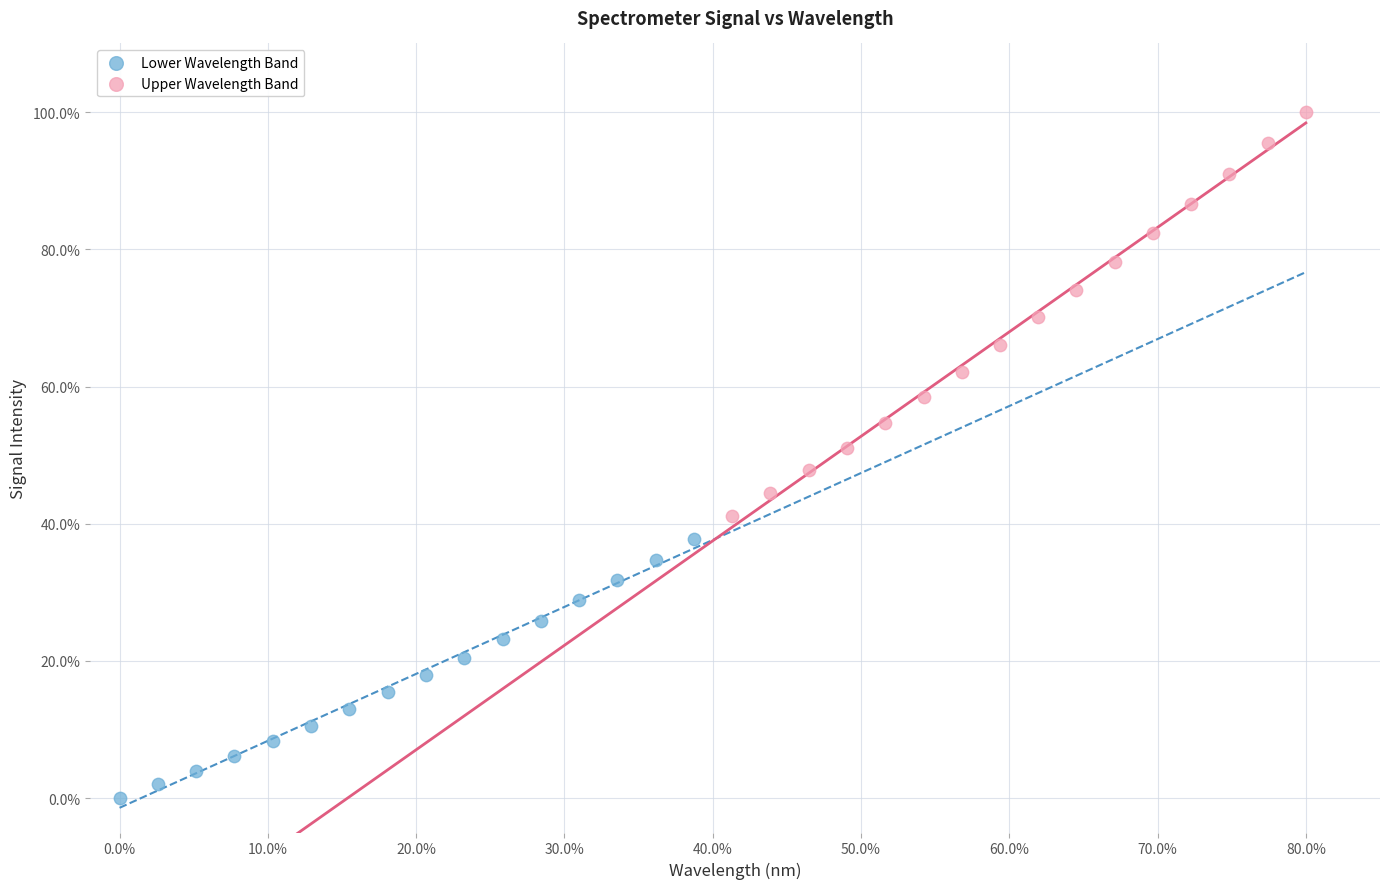

Which series contains the lowest Y value?

Lower Wavelength Band